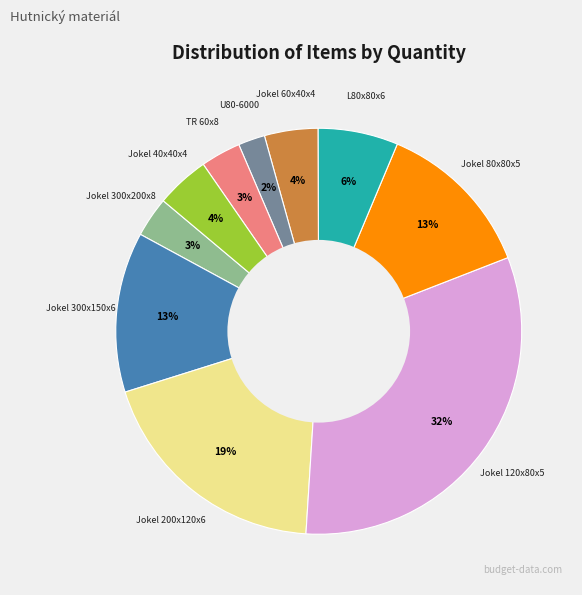

Is there any slice that represents more than half of the pie?

No